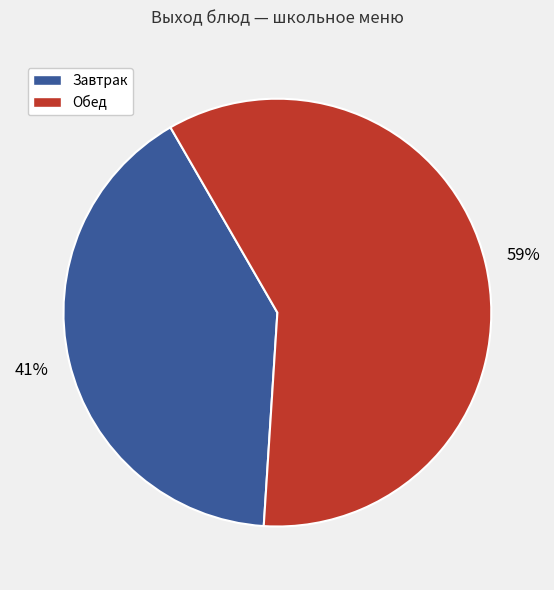

Does any single category account for the majority?

Yes